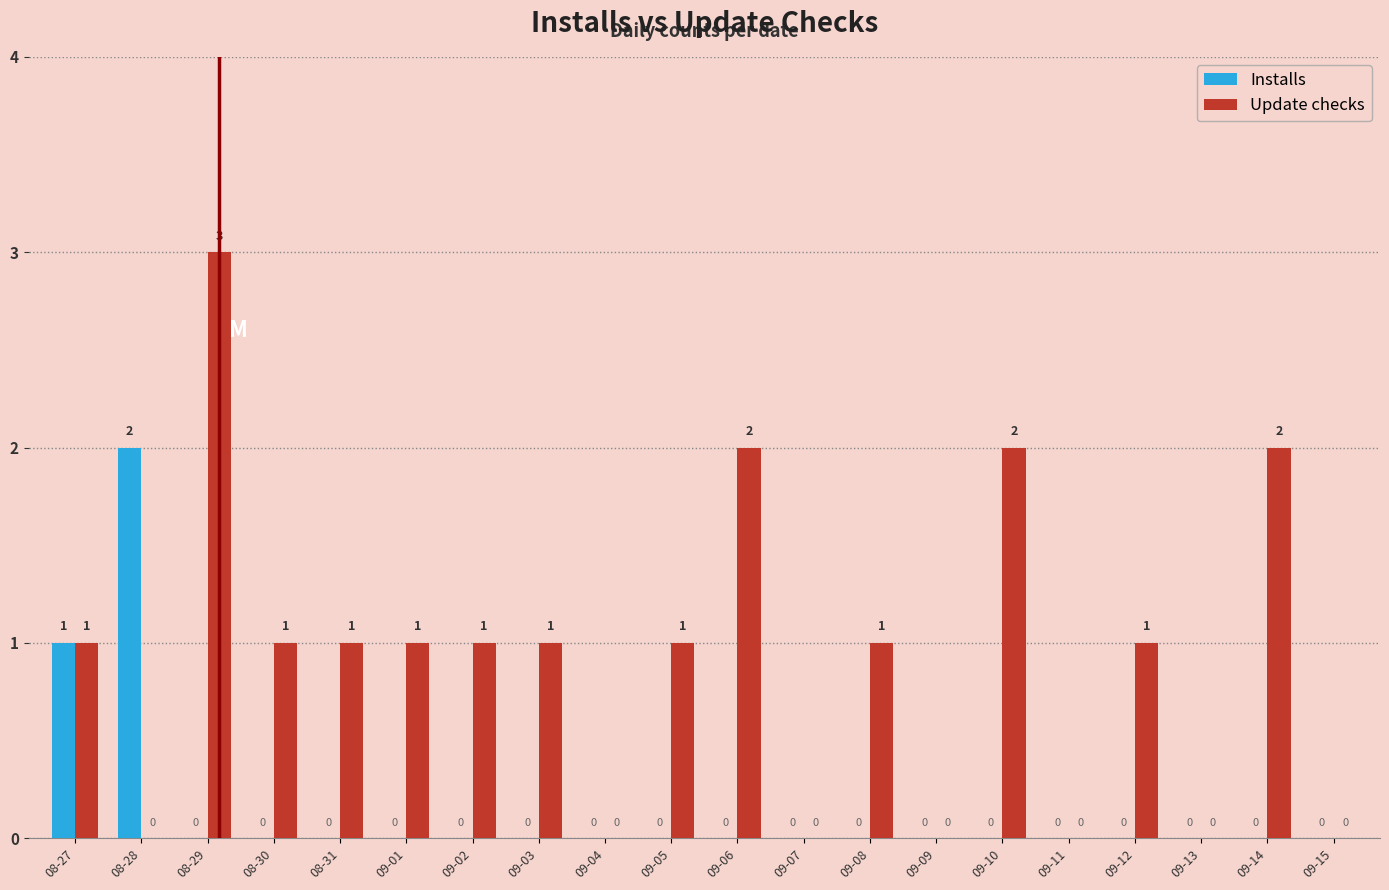

Count the Installs values in the range 0 to 1.

19